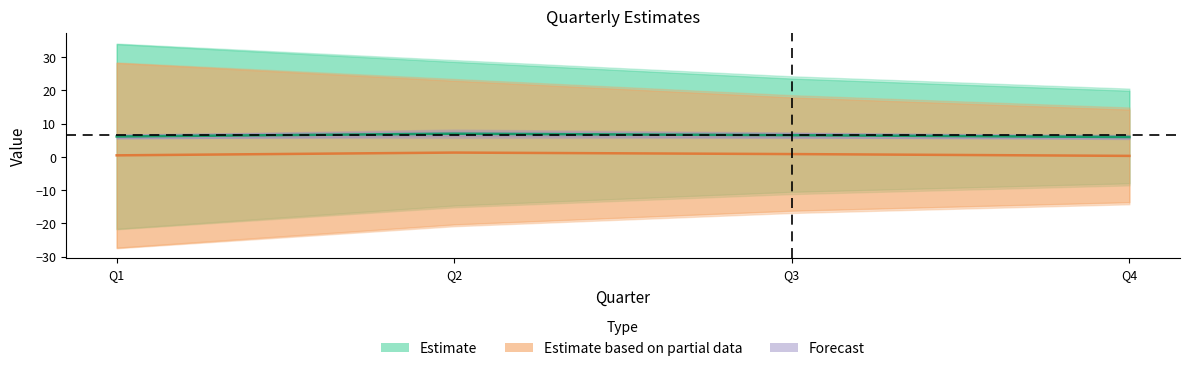

What is the sum of the Mean values at Q2 and Q1?

13.0